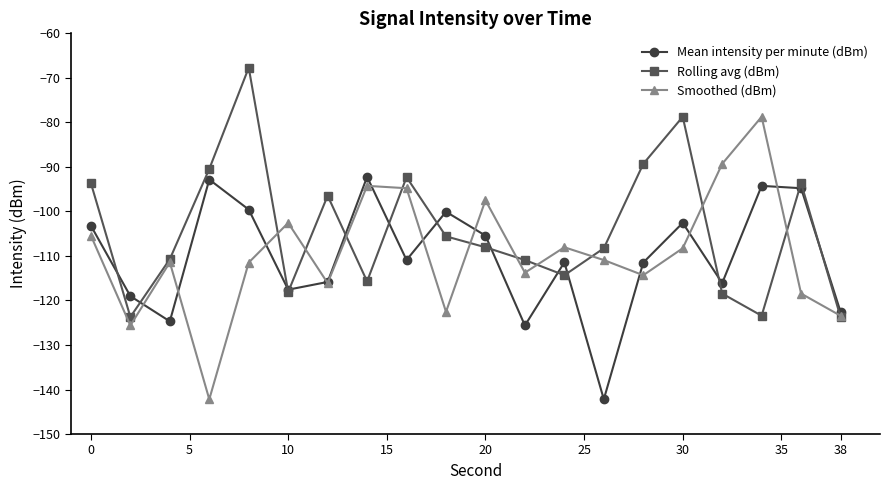

Which series has the largest total across all categories?

Rolling avg (dBm)